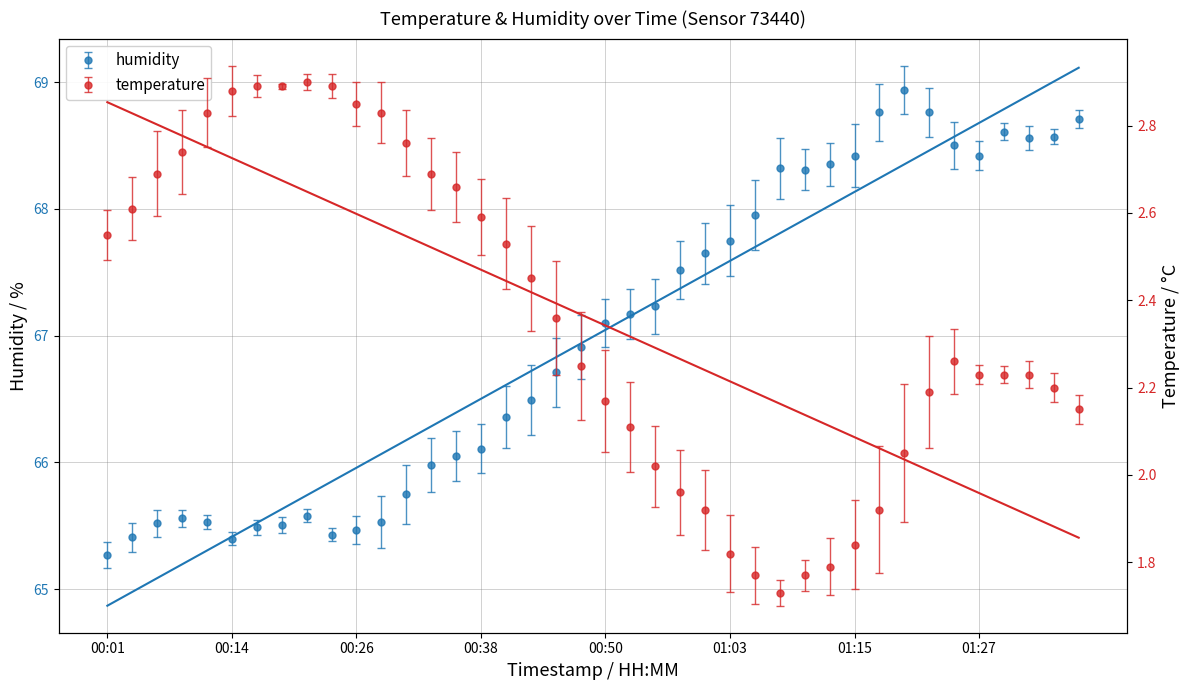

What position from the right is 01:23?

7